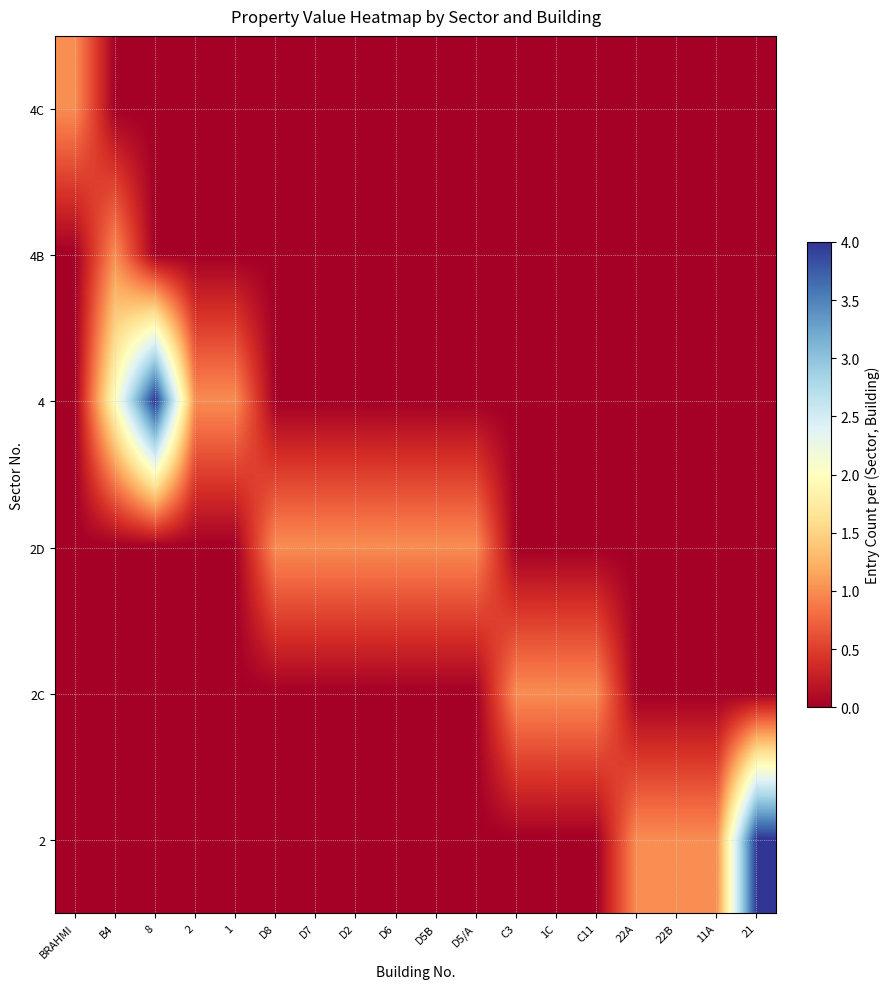

What is the total value across all series at 8?

4